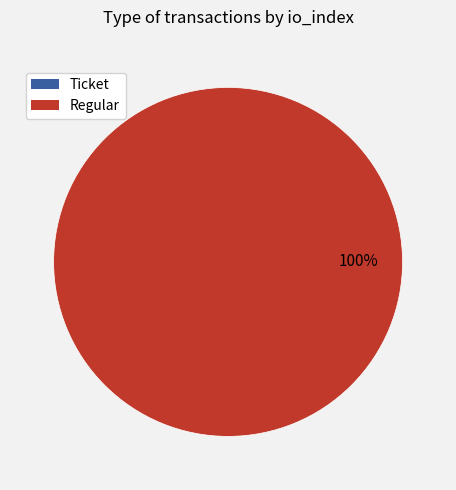

Is it true that Ticket (io_index=0) is 1% of the pie?

False